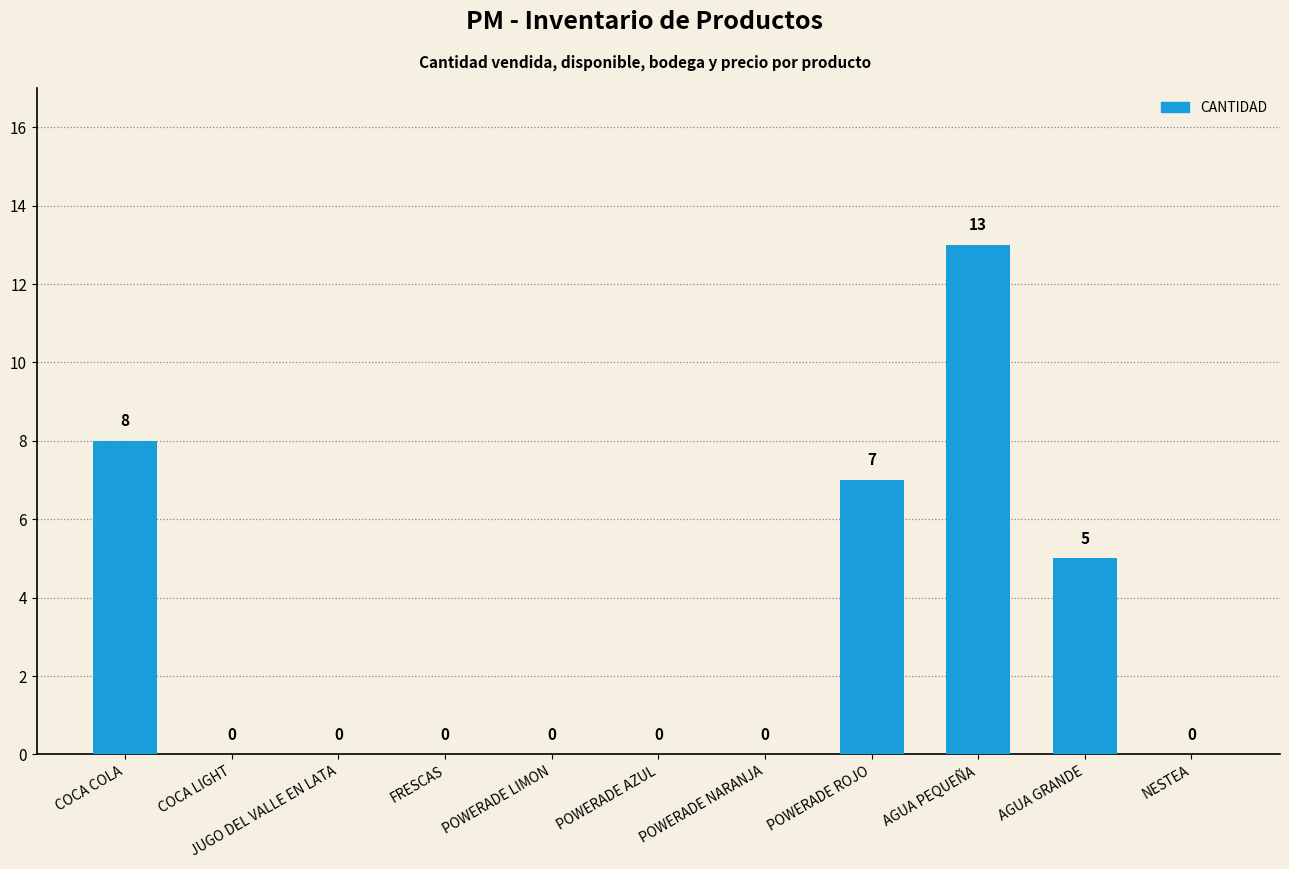

Which has a higher value, POWERADE NARANJA or COCA COLA?

COCA COLA